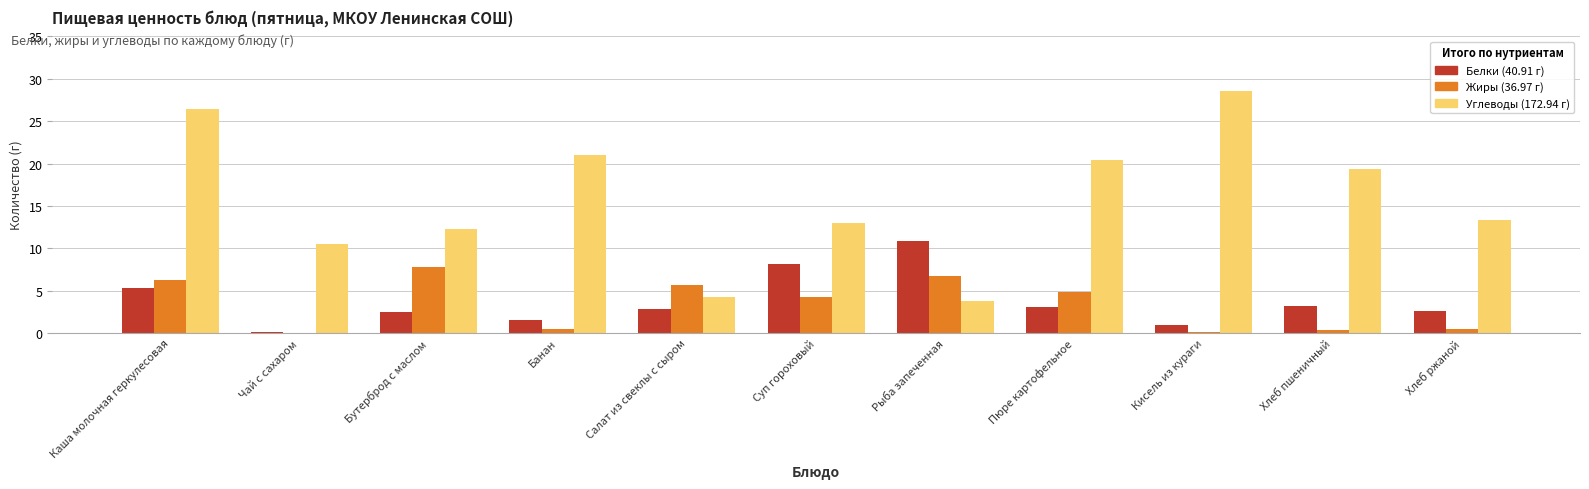

At which category is the sum across all series the highest?

Каша молочная геркулесовая